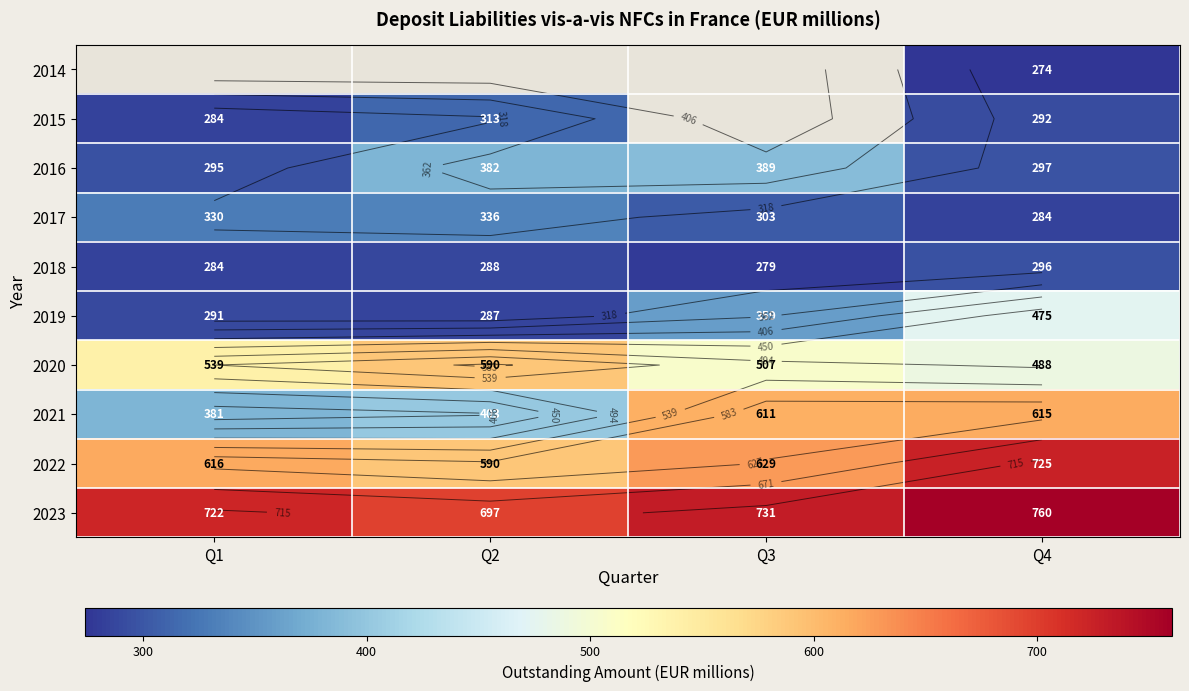

At which label does 2019 reach its minimum?

Q2